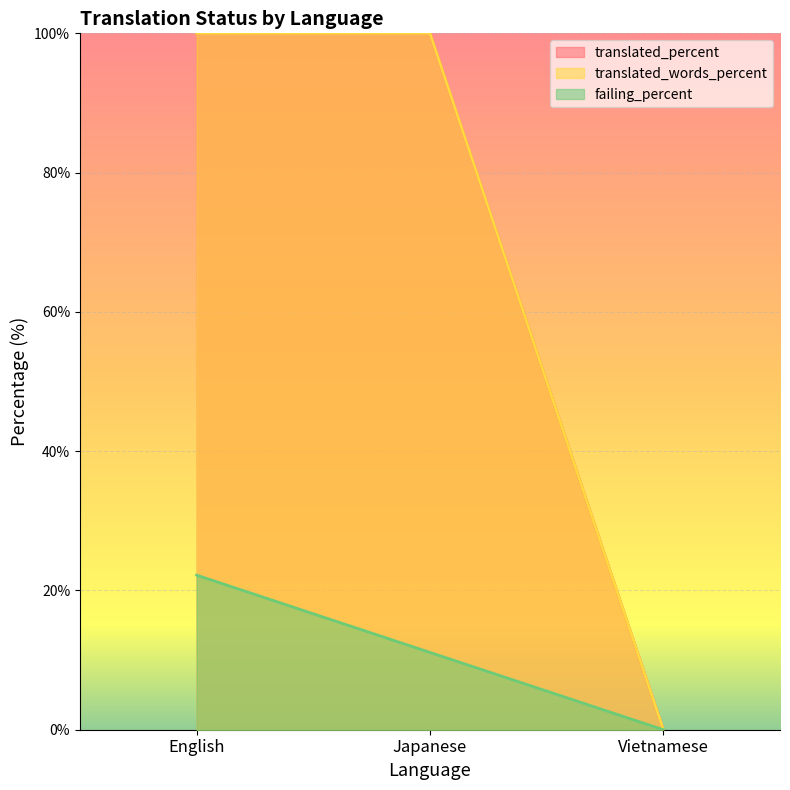

What is the sum of all failing_percent values?

33.3